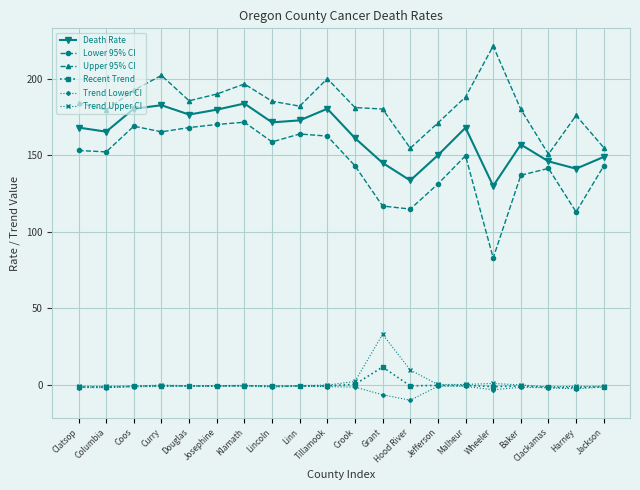

True or false: Upper 95% CI has more than 2 points higher than both neighbors.

True